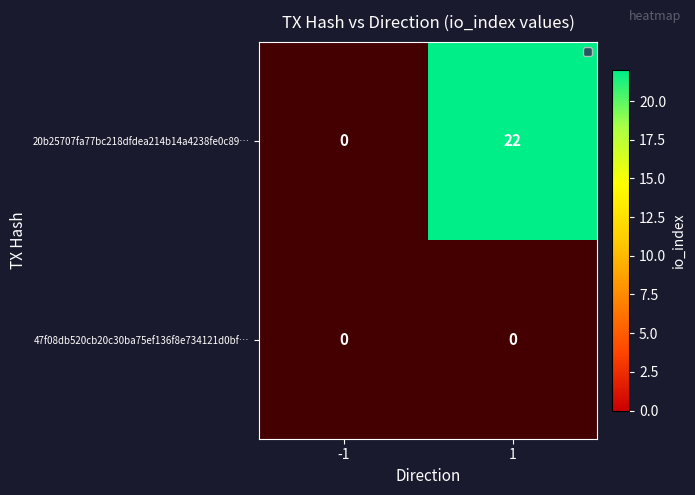

How many categories are shown in the chart?

2